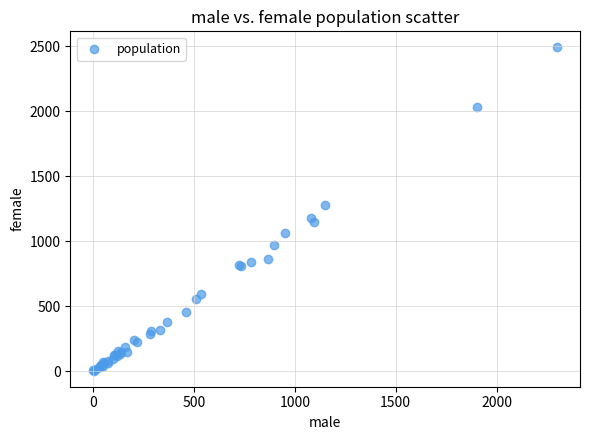

What Y value in the scatter plot is closest to 1246?

1275